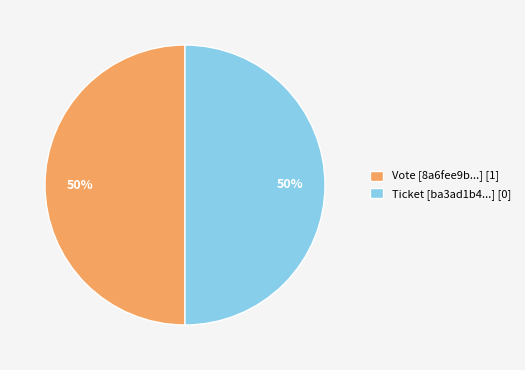

Count the number of slices in the pie.

2